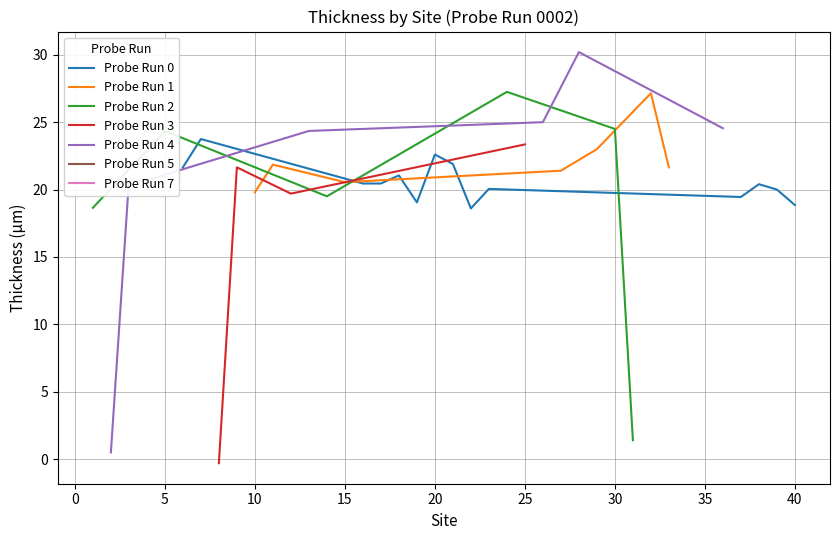

Is it true that Probe Run 0 equals 11.0 at 40?

False